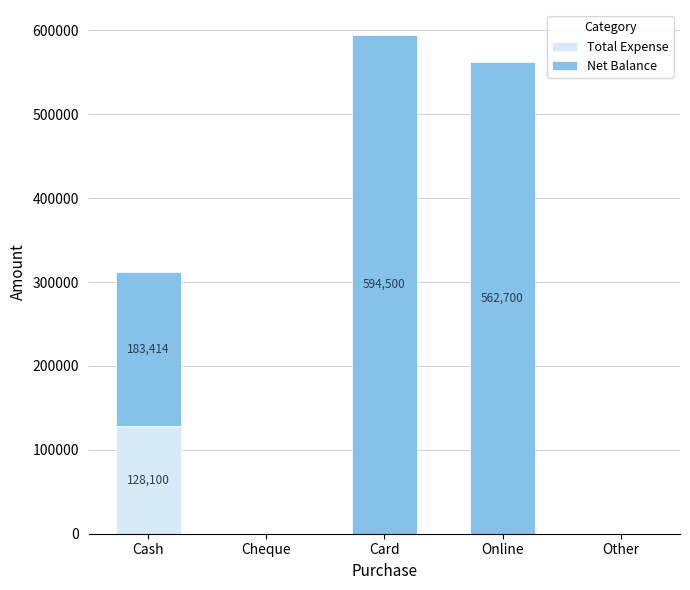

Read the Total Expense value at Cash.

128100